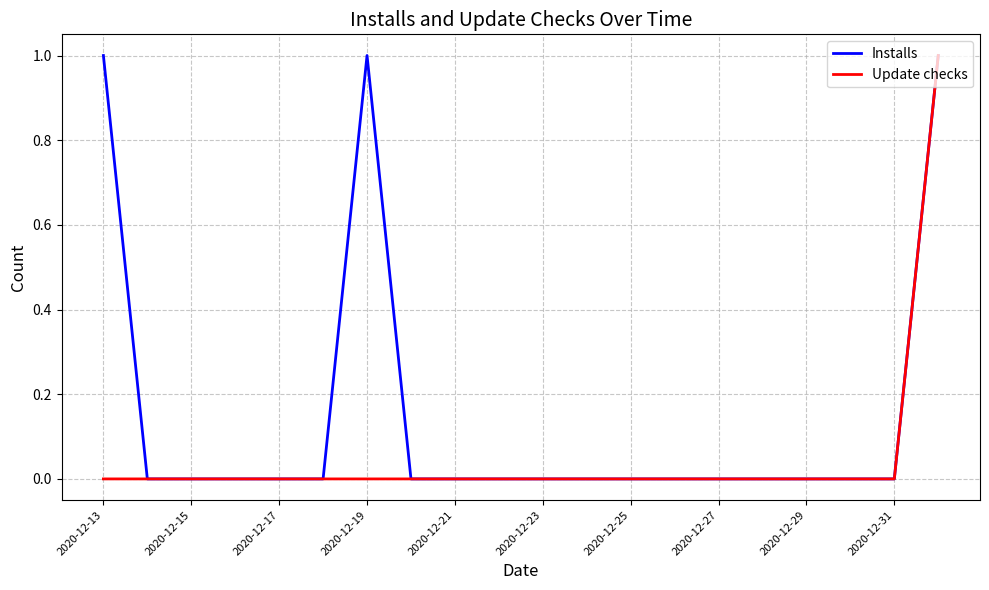

Which series has the largest total across all categories?

Installs